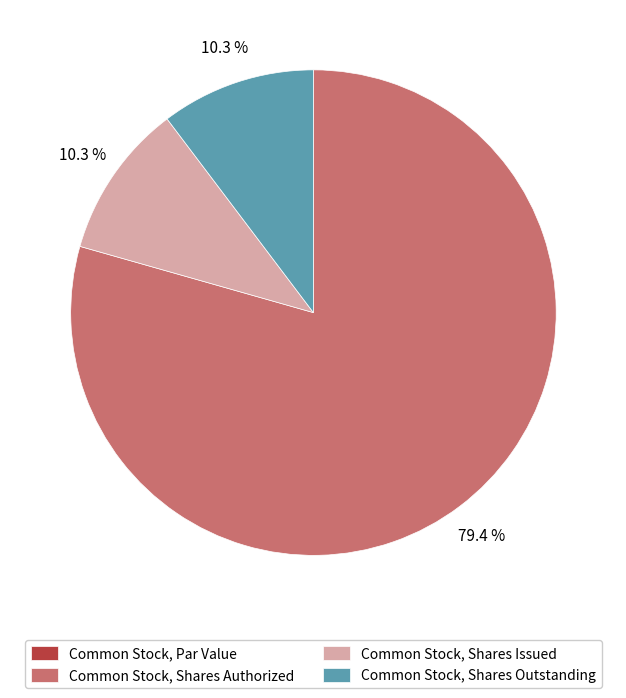

What percentage is NOT represented by Common Stock, Shares Authorized?

20.6%